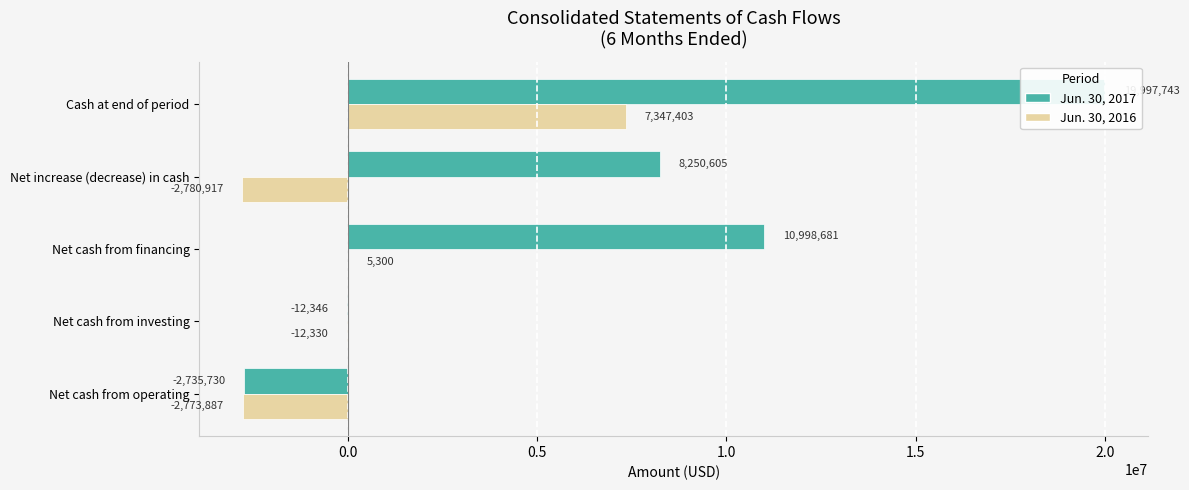

Is the value of Jun. 30, 2017 at Net cash from financing greater than the value of Jun. 30, 2016 at Net cash from investing?

Yes